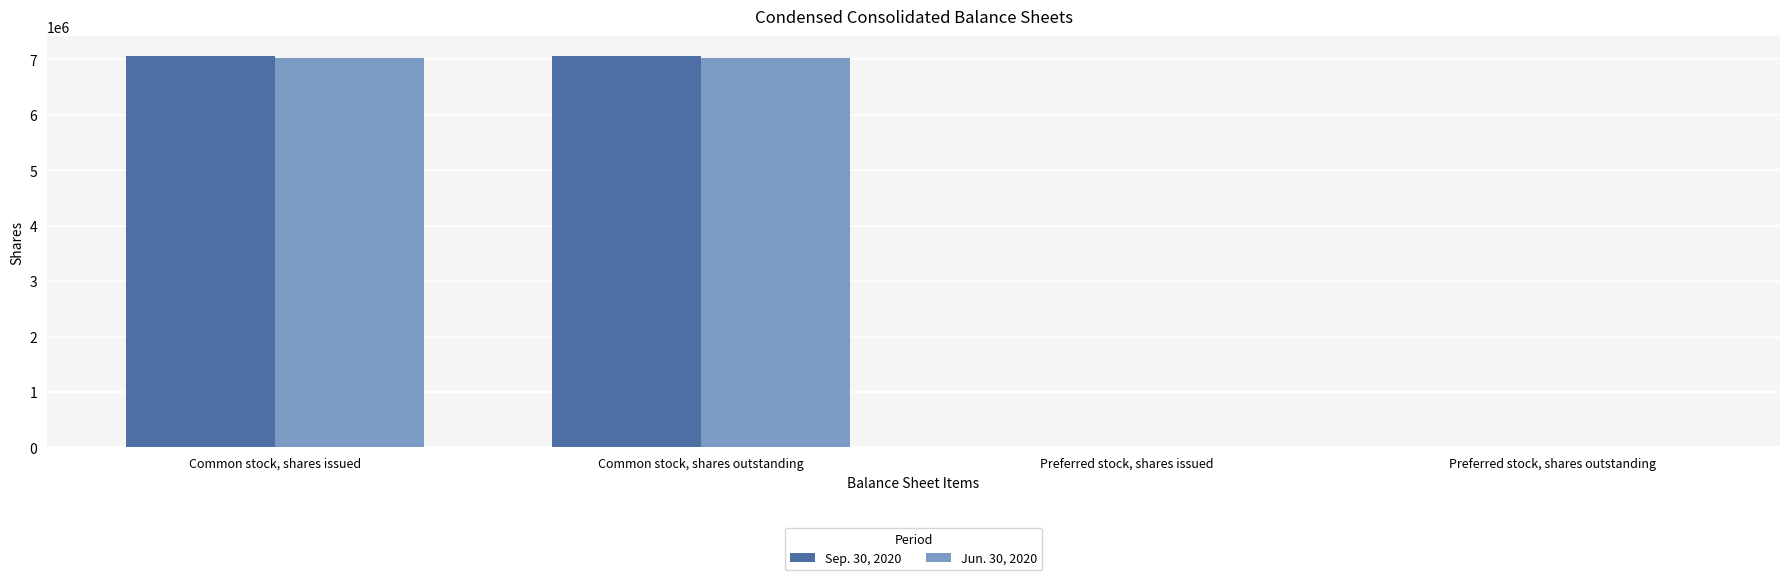

What is the spread (max minus min) of values at Common stock, shares outstanding?

35030